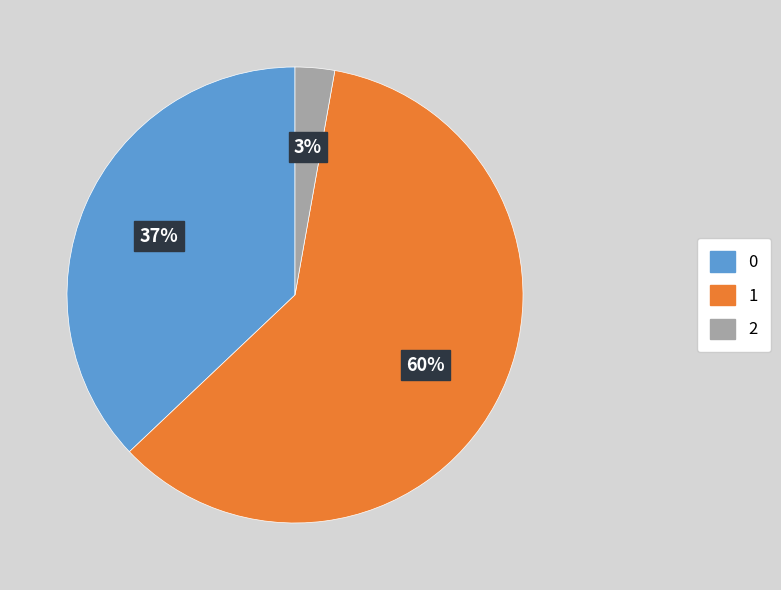

Is 2 the majority of the pie?

No